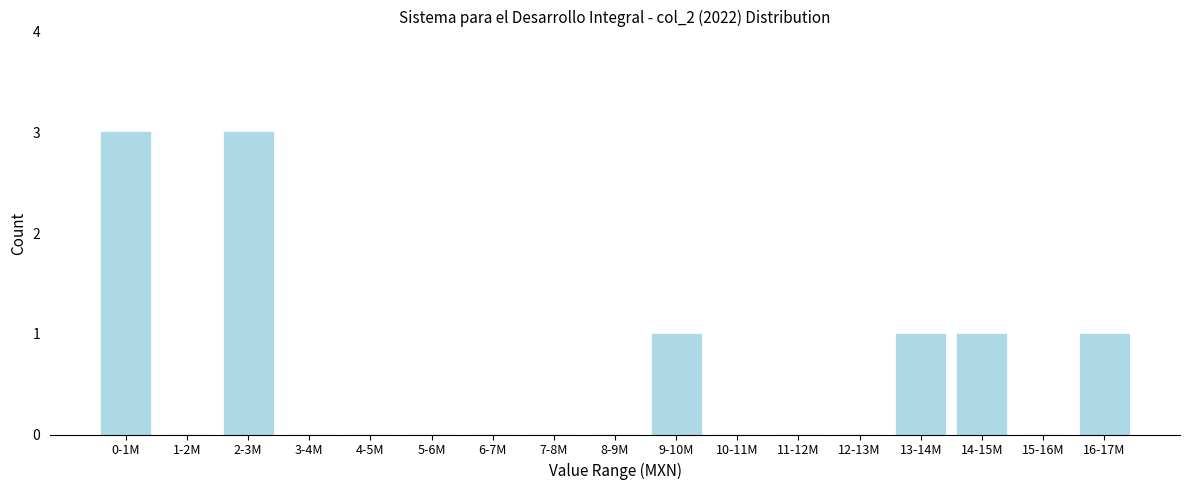

Reading left to right, transcribe all the data shown in this chart.

0-1M=3	1-2M=0	2-3M=3	3-4M=0	4-5M=0	5-6M=0	6-7M=0	7-8M=0	8-9M=0	9-10M=1	10-11M=0	11-12M=0	12-13M=0	13-14M=1	14-15M=1	15-16M=0	16-17M=1